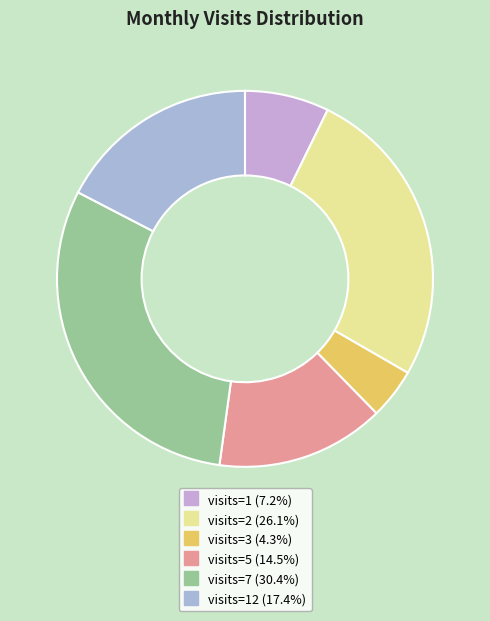

How many segments does this pie chart have?

6